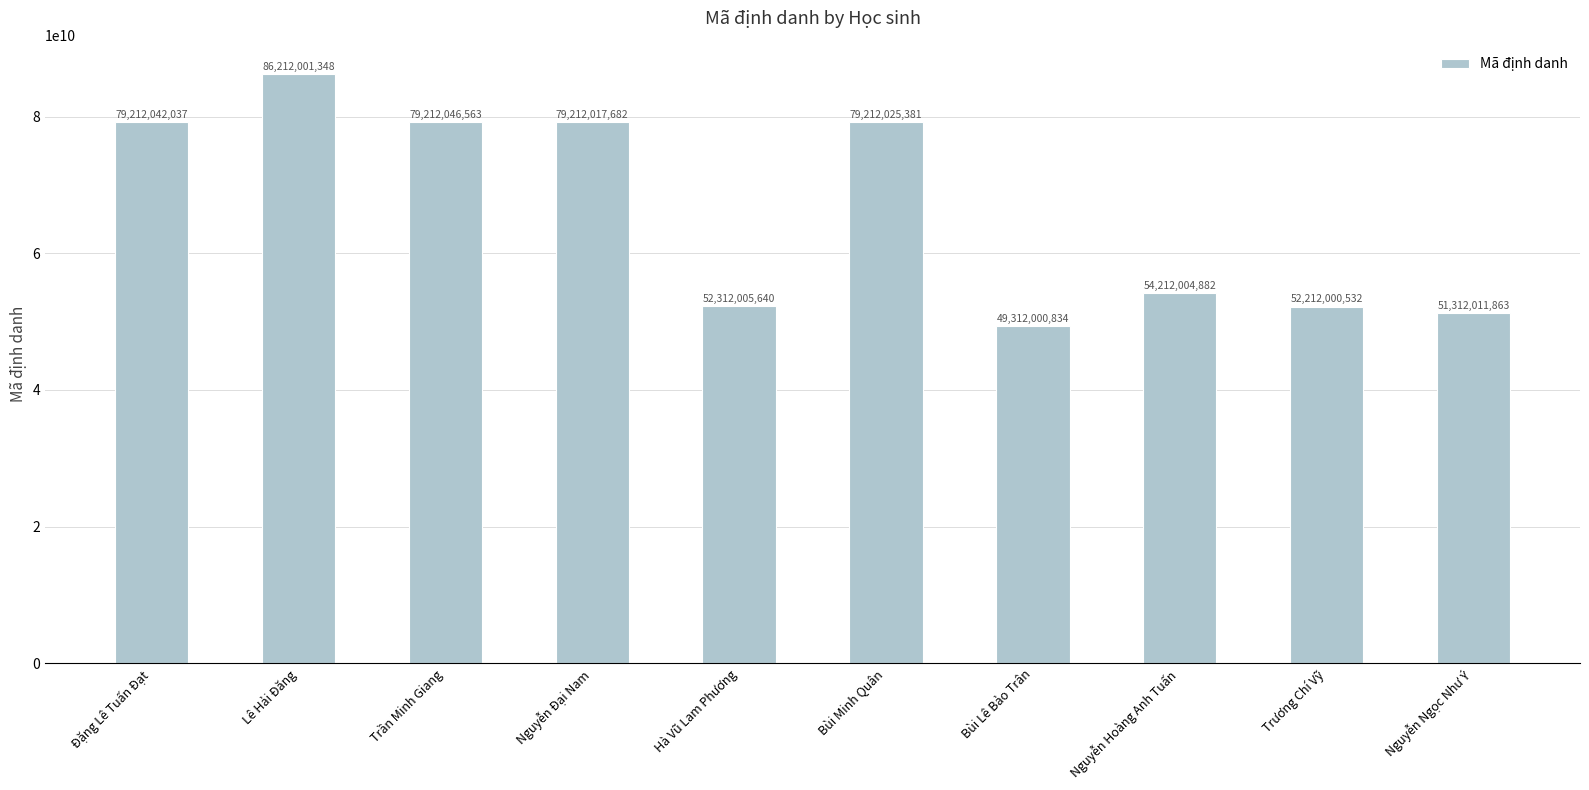

Reading left to right, what are all the values shown in this chart?

Đặng Lê Tuấn Đạt=79212042037	Lê Hải Đăng=86212001348	Trần Minh Giang=79212046563	Nguyễn Đại Nam=79212017682	Hà Vũ Lam Phương=52312005640	Bùi Minh Quân=79212025381	Bùi Lê Bảo Trân=49312000834	Nguyễn Hoàng Anh Tuấn=54212004882	Trương Chí Vỹ=52212000532	Nguyễn Ngọc Như Ý=51312011863